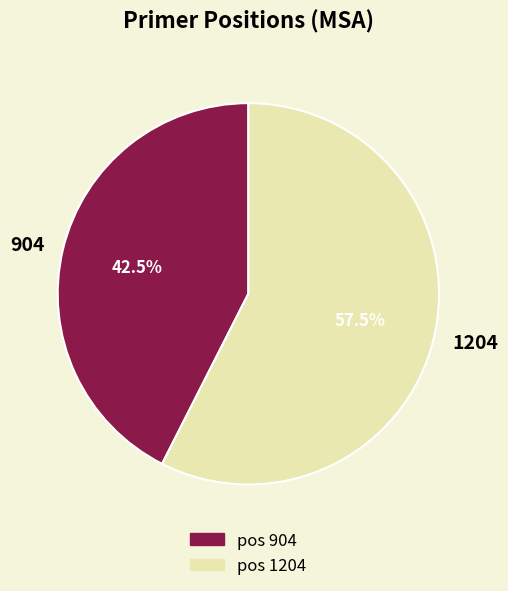

Which slice is the largest?

pos 1204